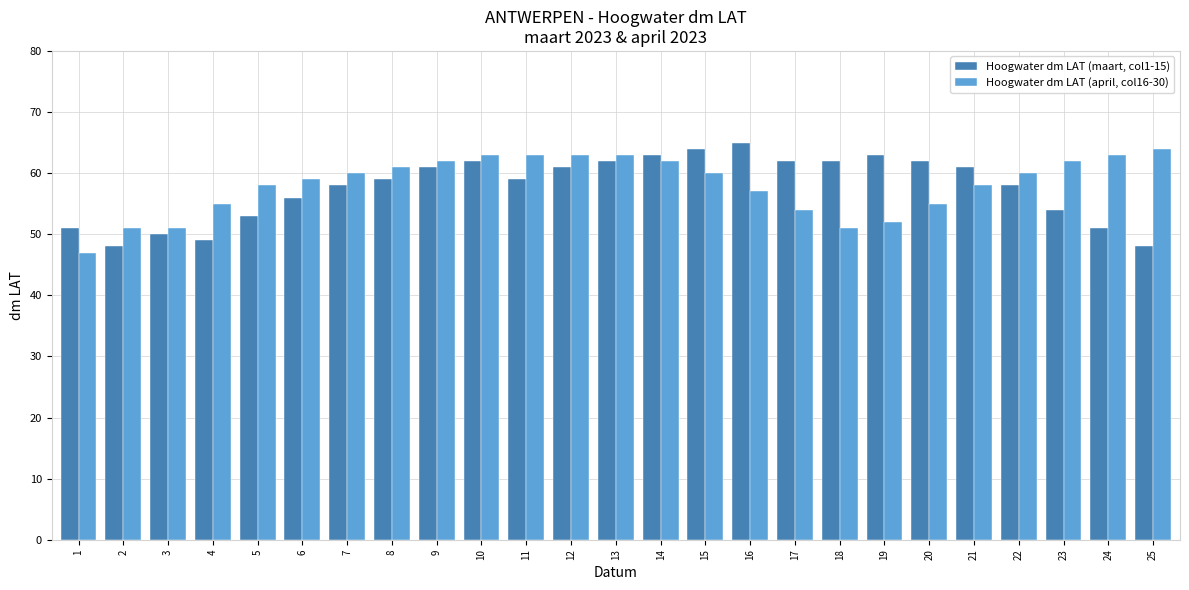

Are the bars grouped side by side (vs. stacked)?

Yes